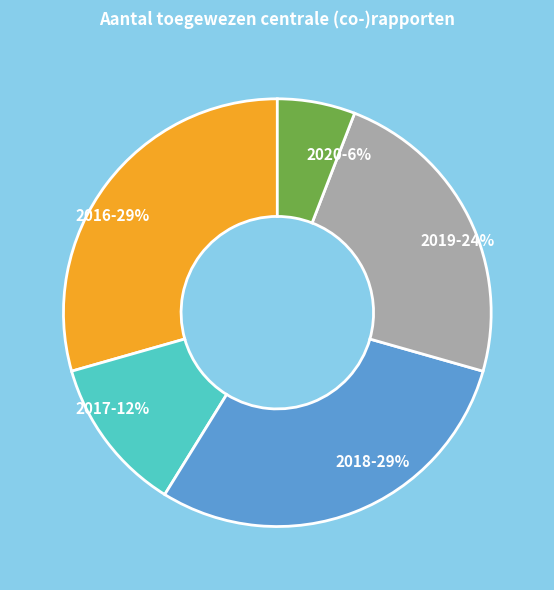

Count the number of slices in the pie.

5